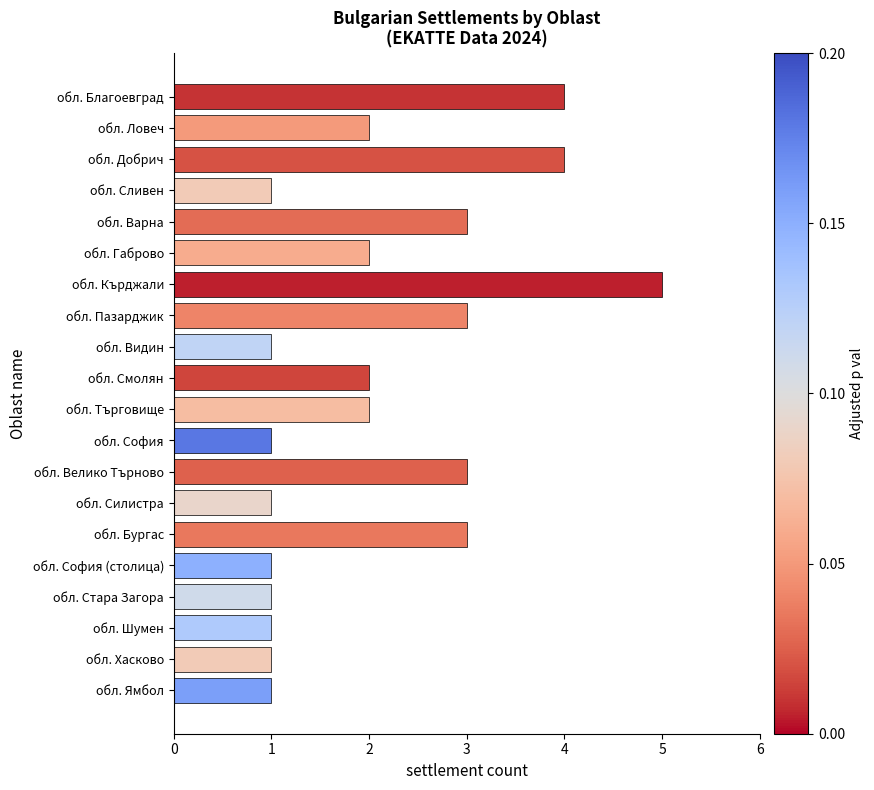

What position from the top is обл. София?

12